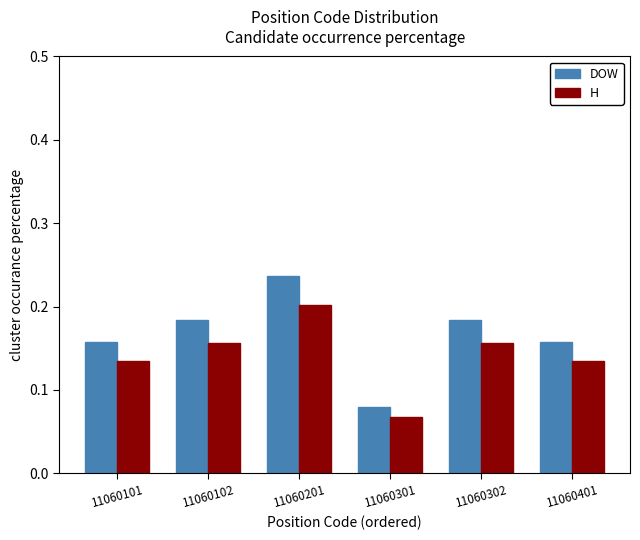

What are all the series names shown in the legend?

DOW, H